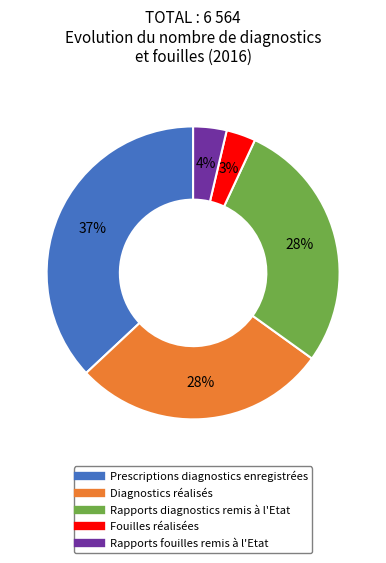

Count the number of slices in the pie.

5